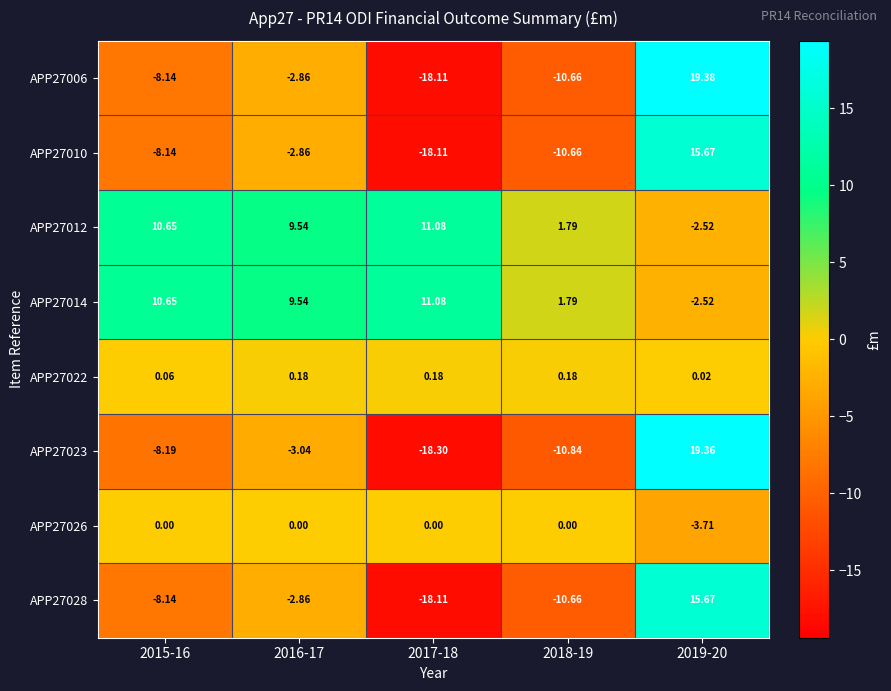

Is the value of APP27014 at 2019-20 greater than the value of APP27022 at 2019-20?

No